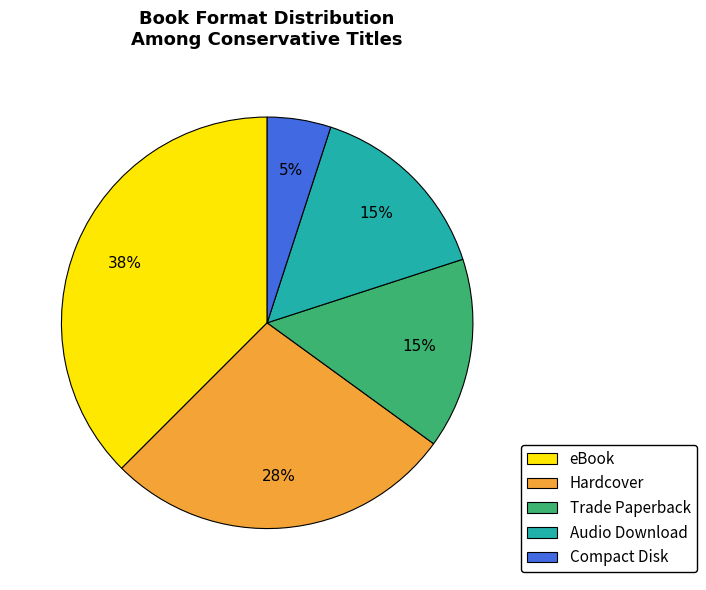

To the nearest percent, what is the average slice percentage?

20%